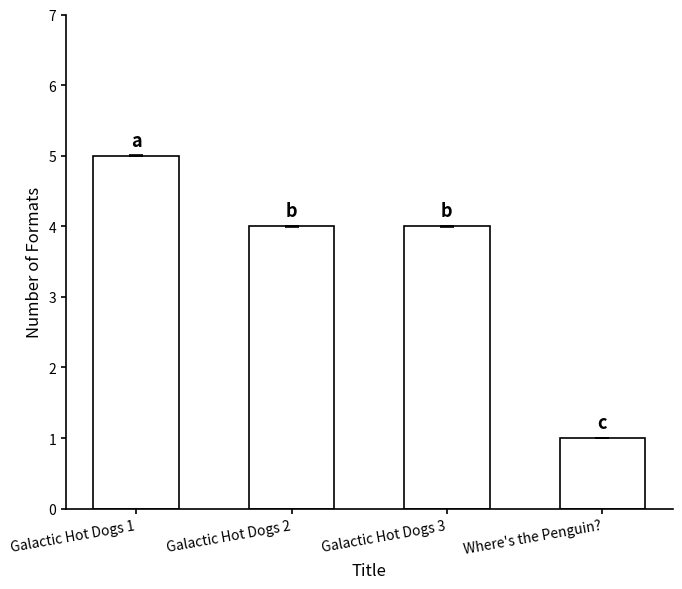

The chart shows a value of 2 at Galactic Hot Dogs 2. True or false?

False